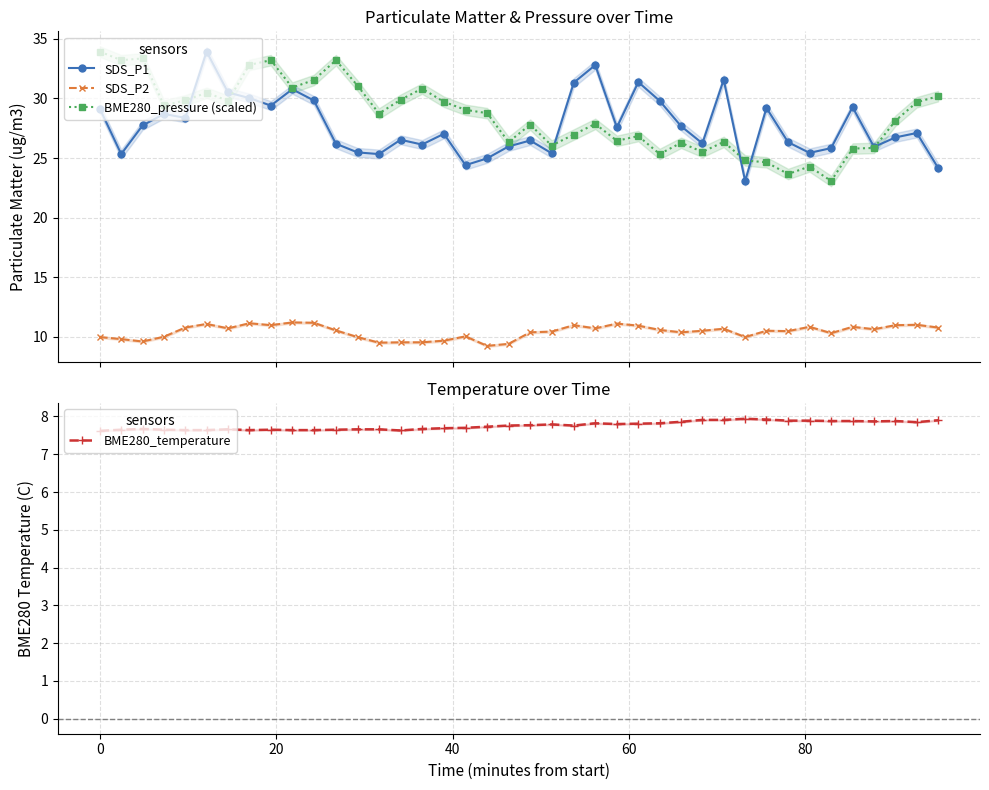

What is the value of the BME280_pressure (scaled) point at the 5th from the left?

29.8